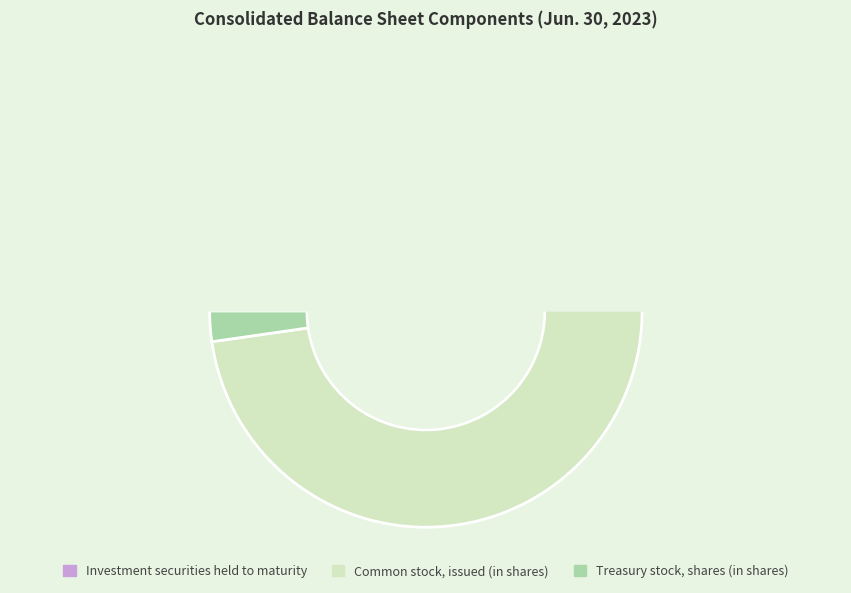

Count the number of slices in the pie.

3